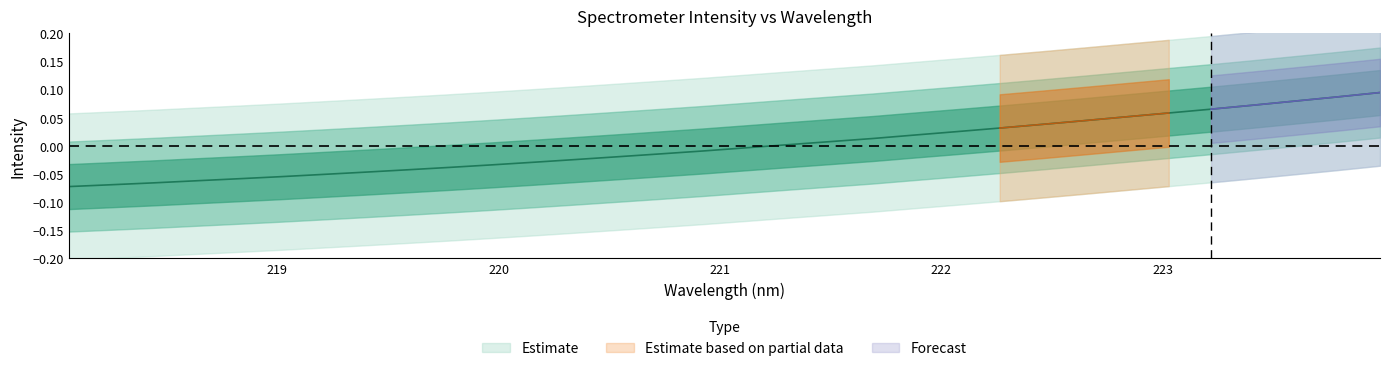

What position from the left is 222.263?

23